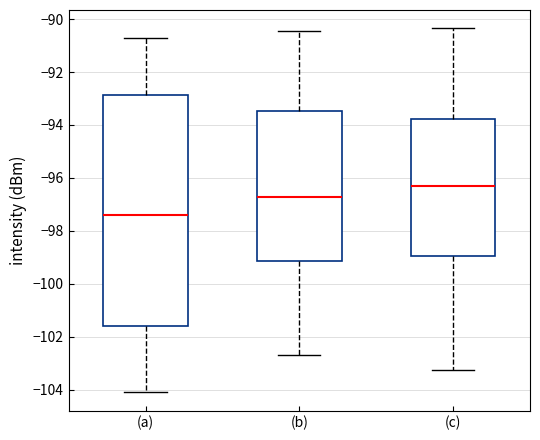

Comparing the boxes themselves (not the whiskers), which one is the tallest?

(a)